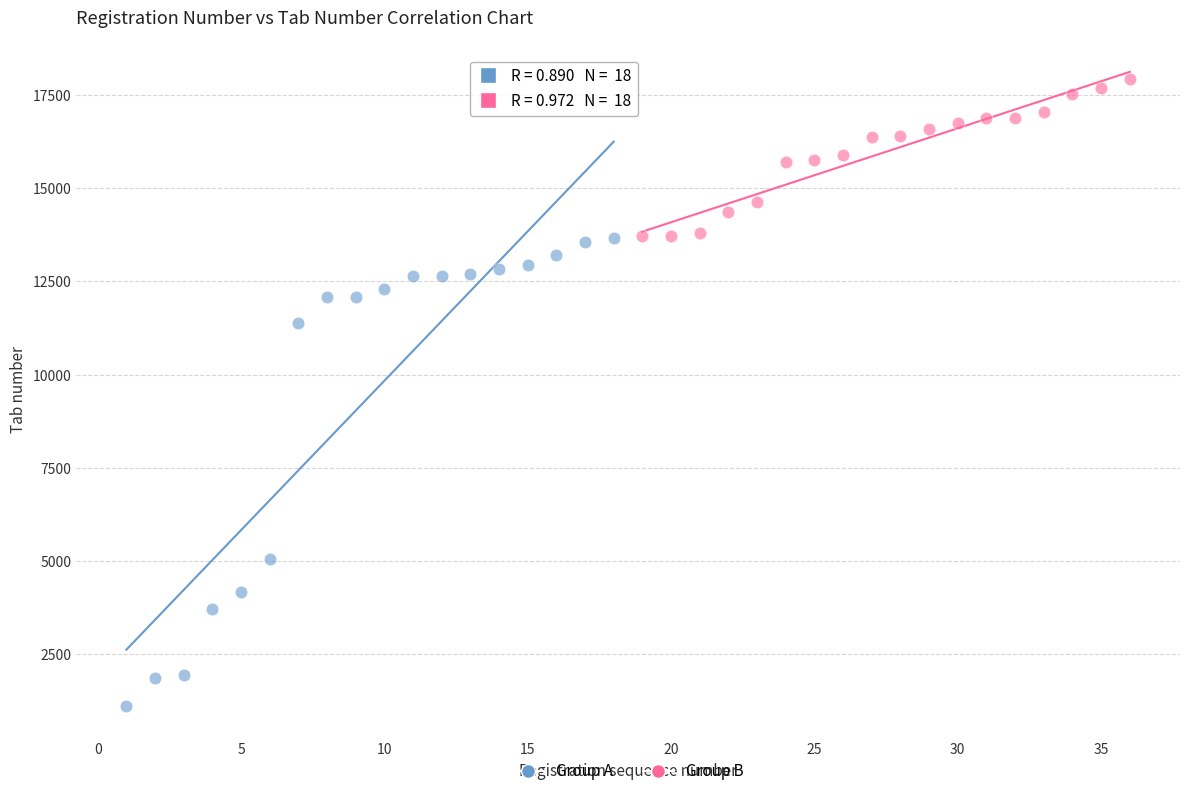

What are all the series names shown in the legend?

Group A, Group B